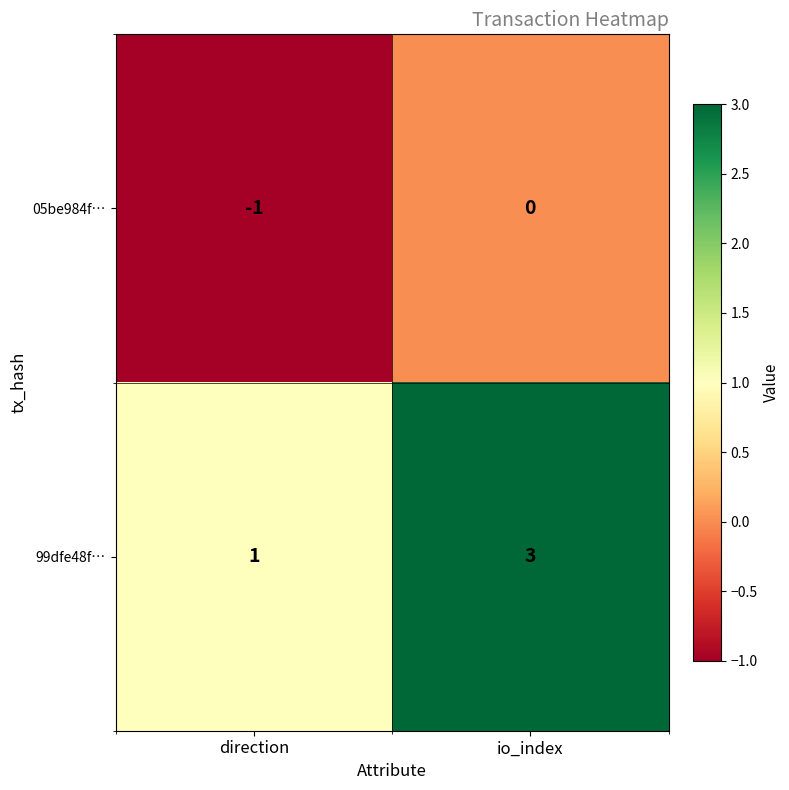

What is the smallest value displayed?

-1